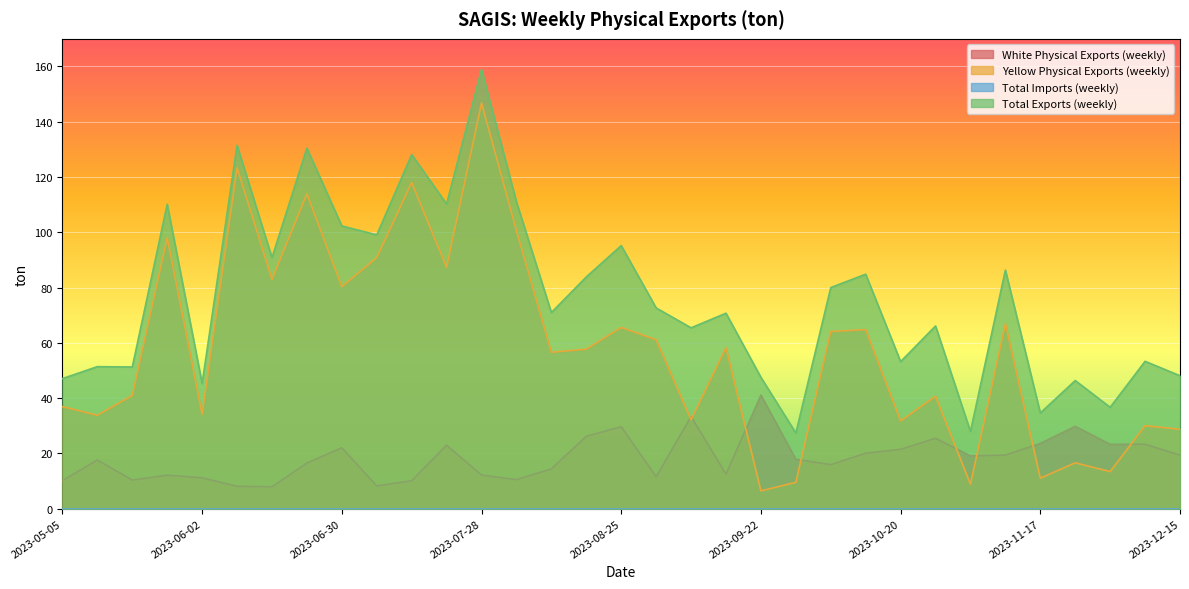

List the labels in order of Total Exports (weekly) value, smallest first.

2023-09-29, 2023-11-03, 2023-11-17, 2023-12-01, 2023-06-02, 2023-11-24, 2023-05-05, 2023-09-22, 2023-12-15, 2023-05-19, 2023-05-12, 2023-10-20, 2023-12-08, 2023-09-08, 2023-10-27, 2023-09-15, 2023-08-11, 2023-09-01, 2023-10-06, 2023-08-18, 2023-10-13, 2023-11-10, 2023-06-16, 2023-08-25, 2023-07-07, 2023-06-30, 2023-05-26, 2023-07-21, 2023-08-04, 2023-07-14, 2023-06-23, 2023-06-09, 2023-07-28